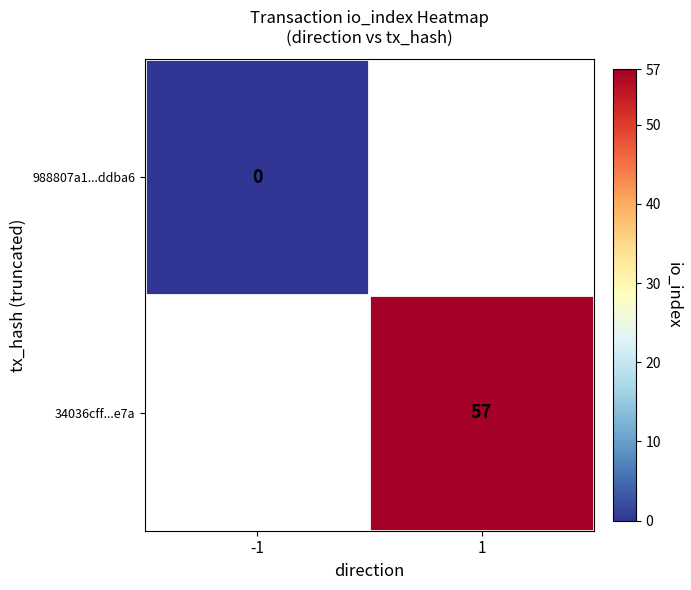

The value of 34036cff...e7a at 1 is 75. True or false?

False